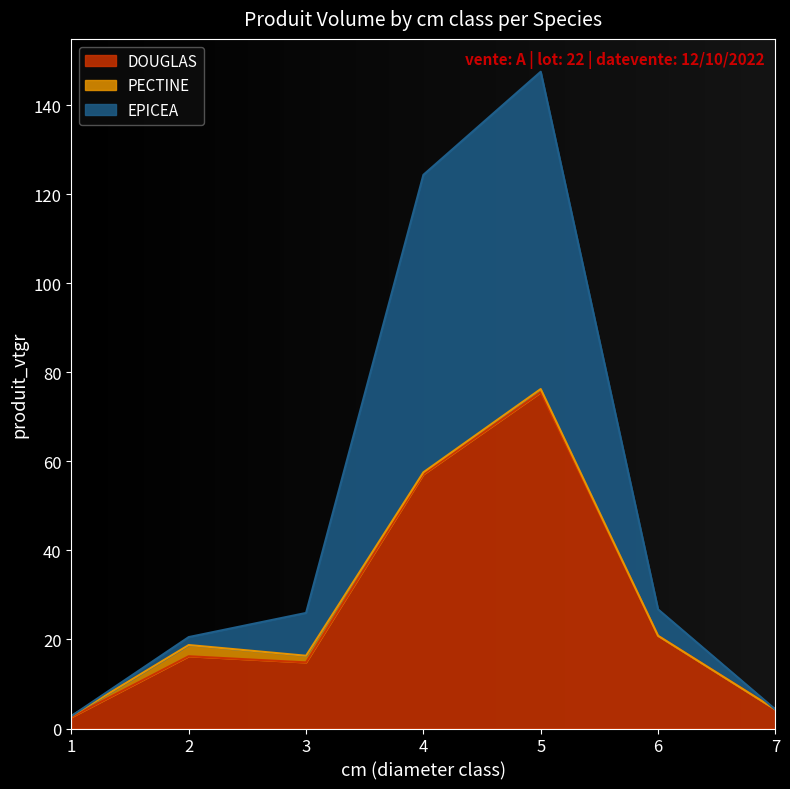

How many lines are shown in the chart?

3